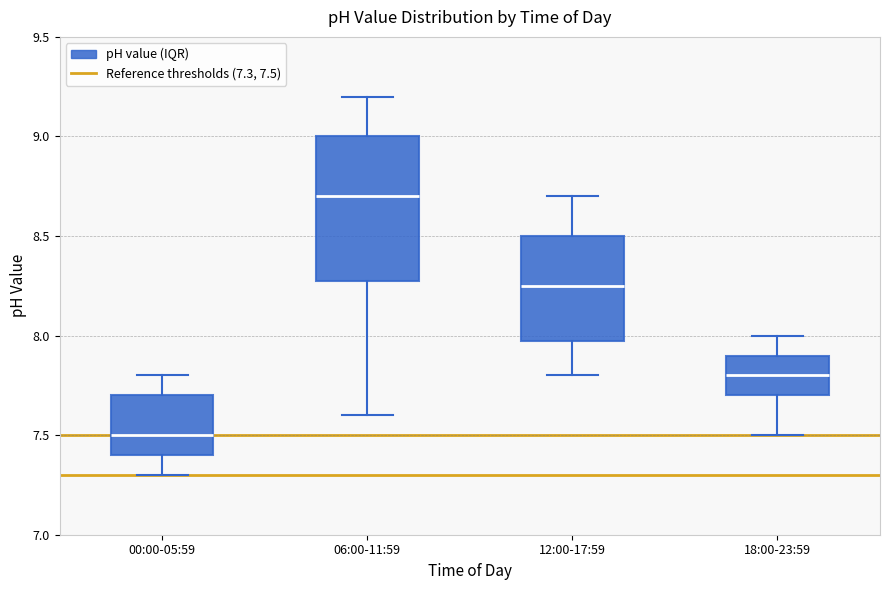

Comparing the boxes themselves (not the whiskers), which one is the tallest?

06:00-11:59